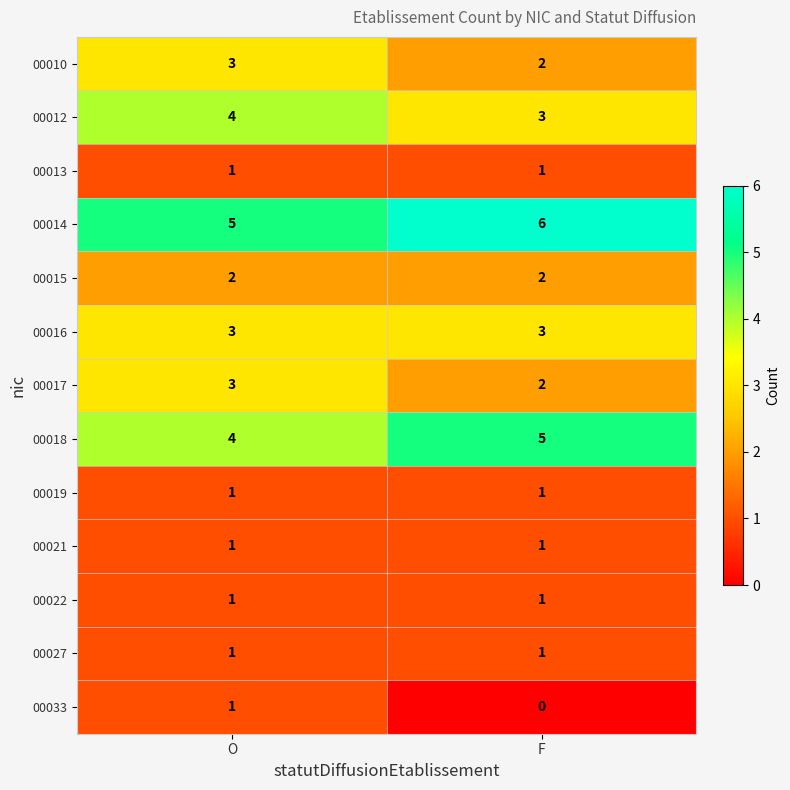

True or false: 00014 has a value of 10 at F.

False